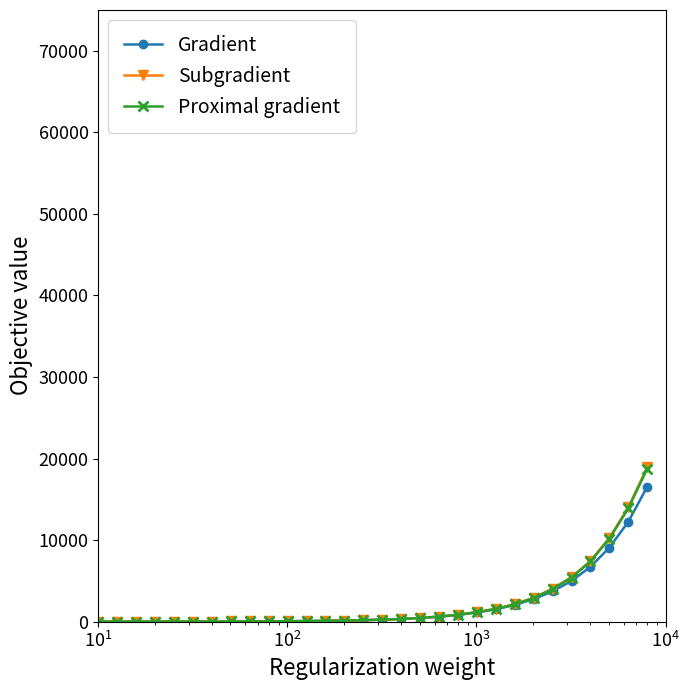

Which series has the widest spread of values?

Subgradient